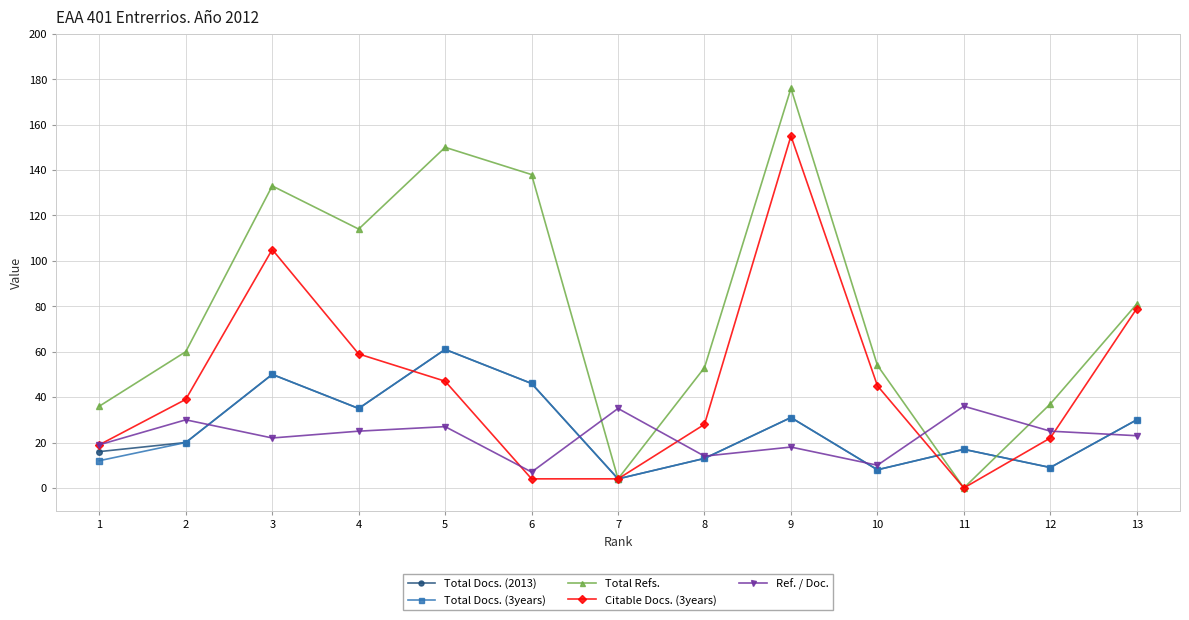

True or false: Citable Docs. (3years) has more than 0 interior local peaks.

True